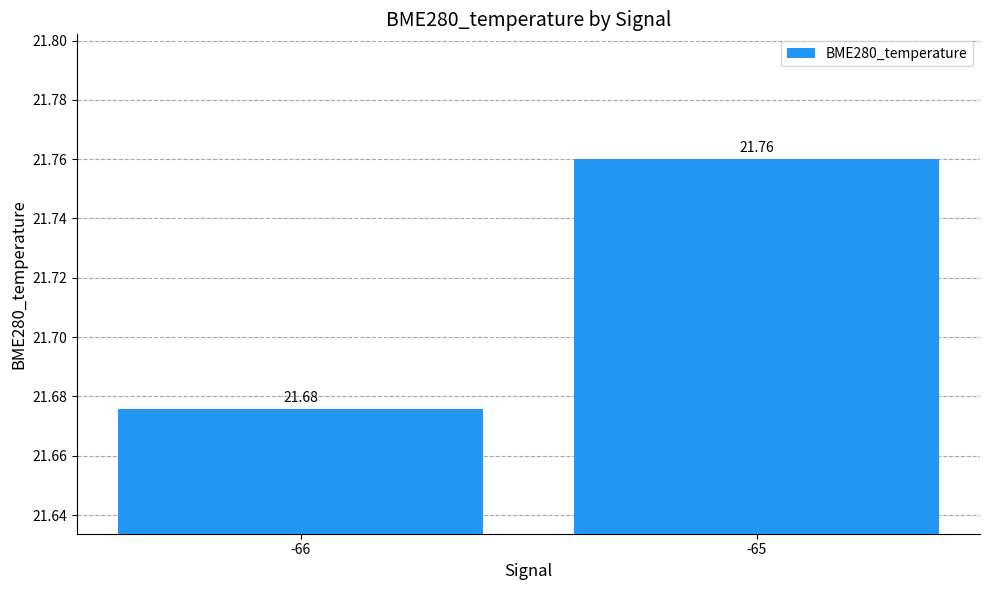

What is the change in value from -66 to -65?

+0.1